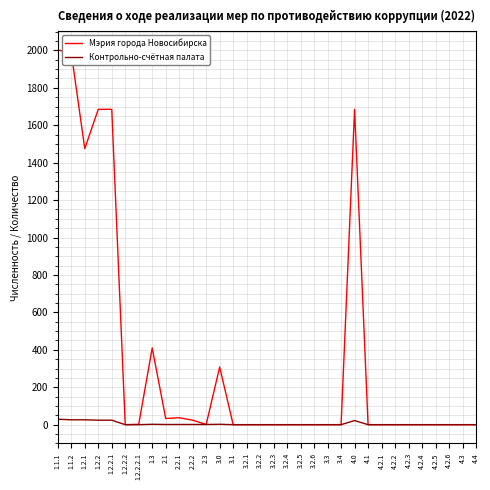

The value of Мэрия города Новосибирска at 1.2.2 is 2875. True or false?

False